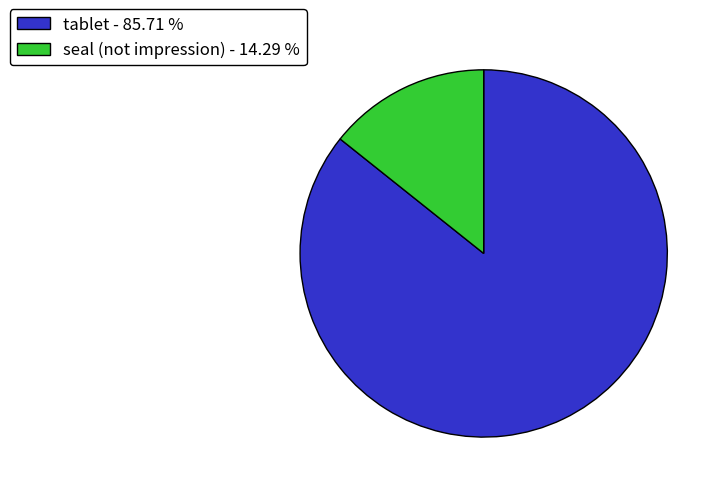

Is it true that seal (not impression) is 2% of the pie?

False